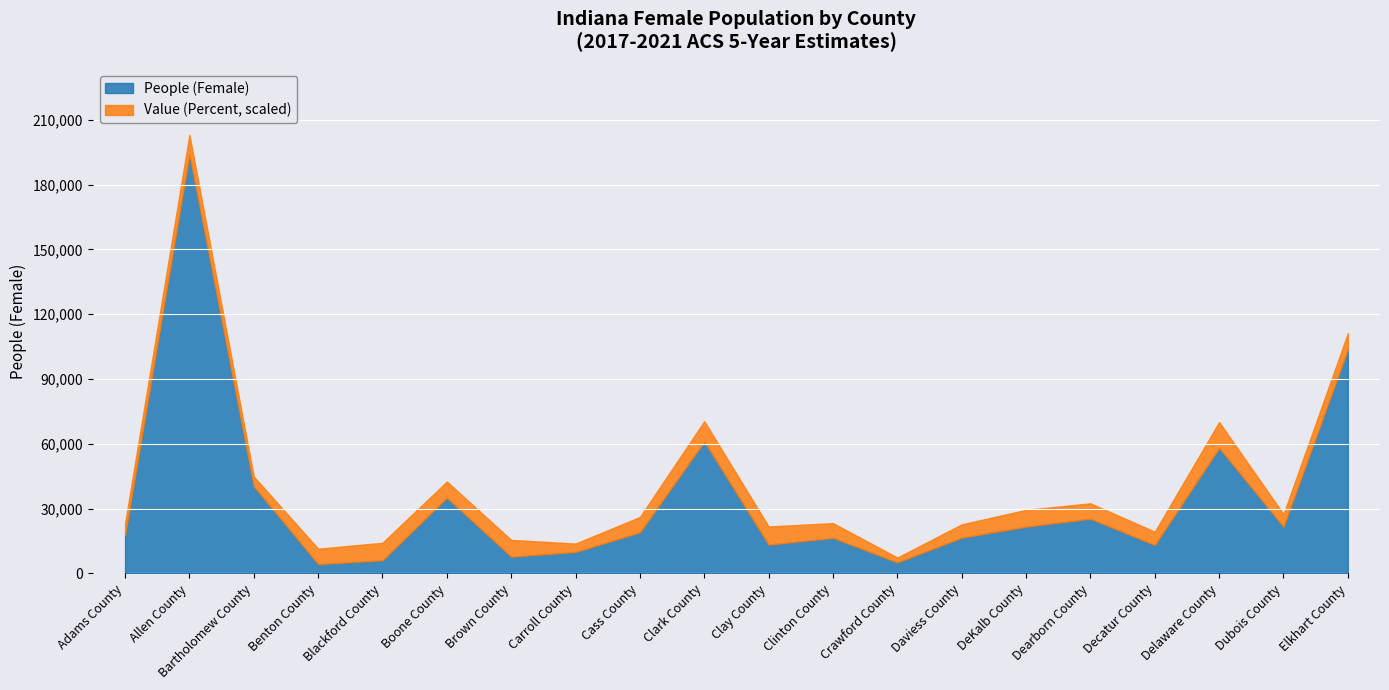

What is the label of the 2nd point from the left?

Allen County